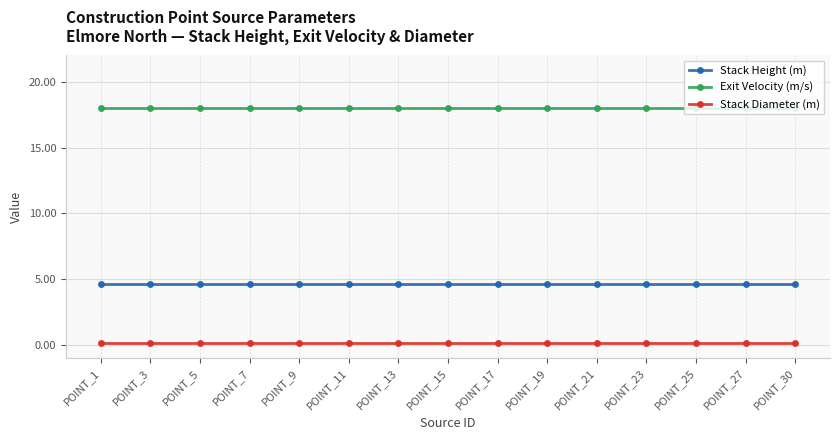

List the series in order of their peak value, lowest first.

Stack Diameter (m), Stack Height (m), Exit Velocity (m/s)